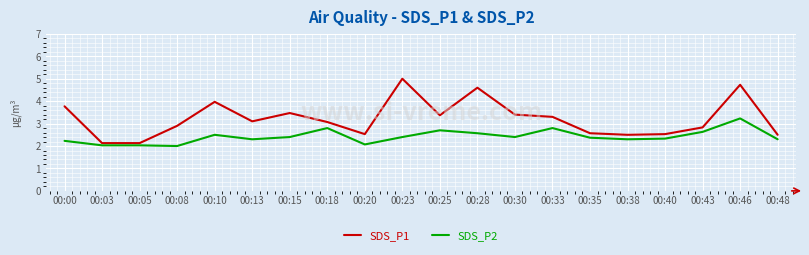

Which series changed the most between 00:08 and 00:18?

SDS_P2